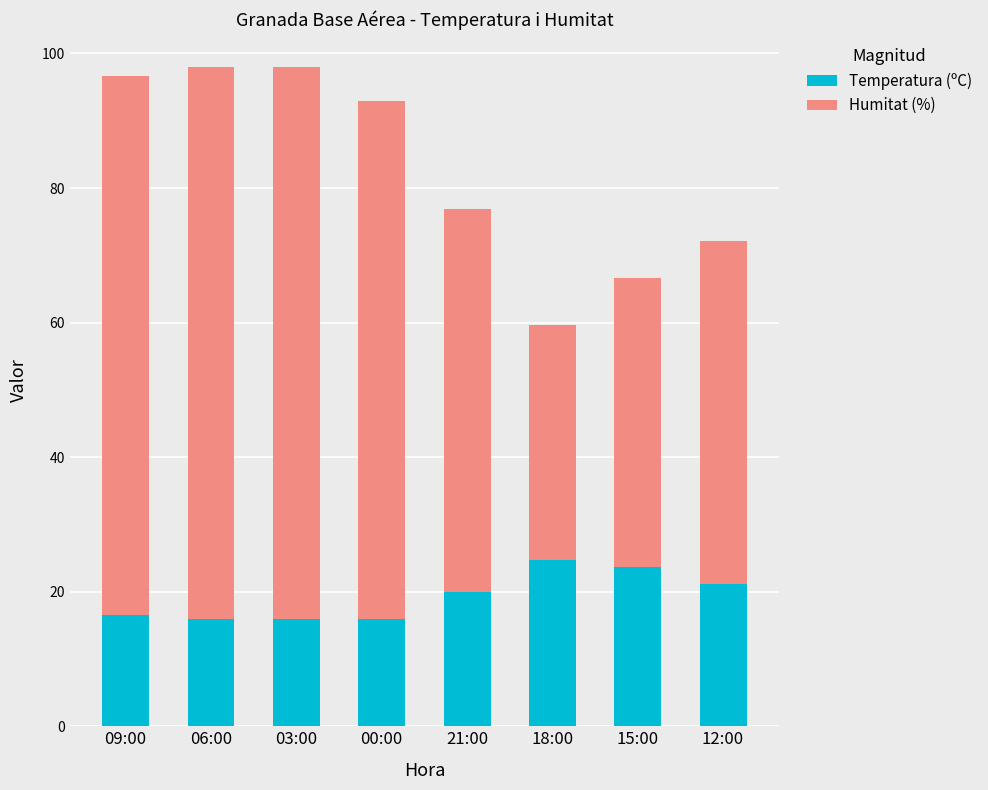

The value of Temperatura (ºC) at 09:00 is 25.1. True or false?

False